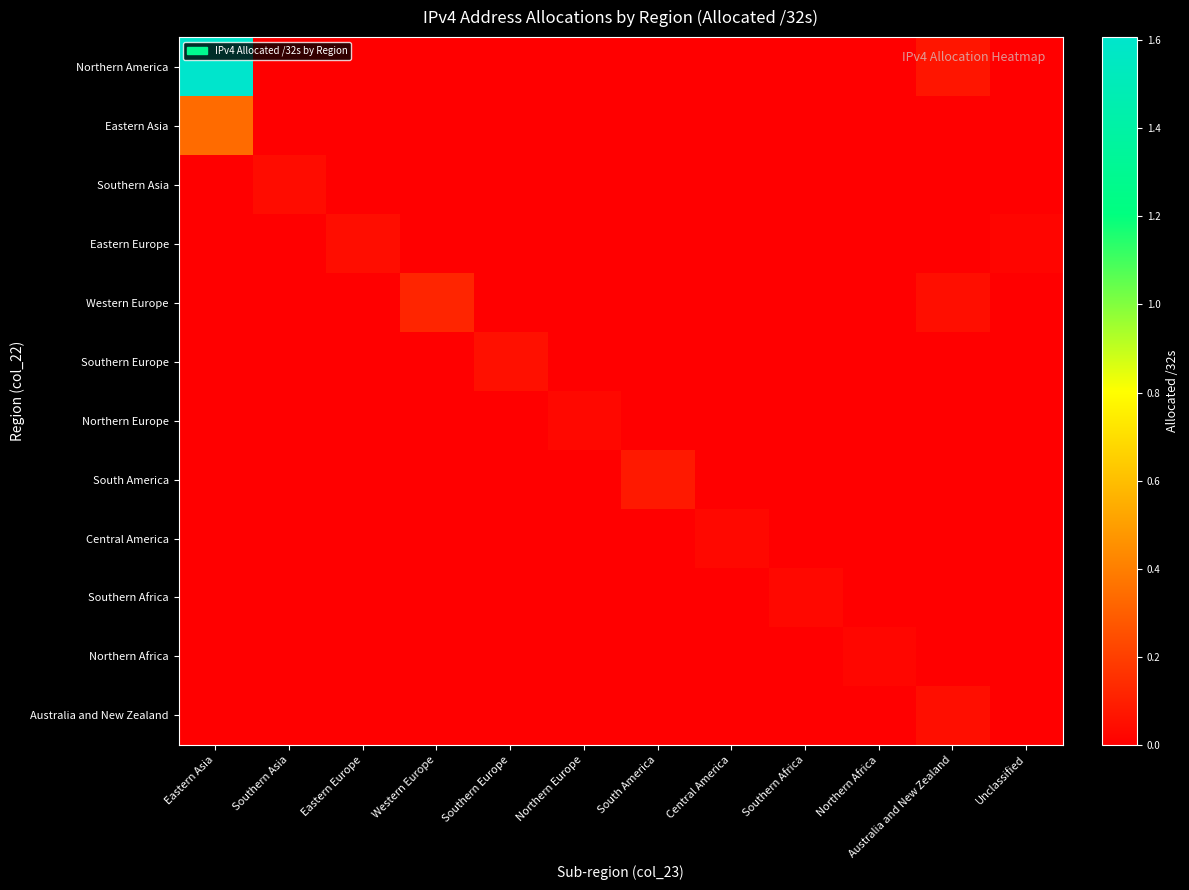

Reading left to right, extract all data points from this chart.

Northern America: Eastern Asia=1606644992	Southern Asia=0	Eastern Europe=0	Western Europe=0	Southern Europe=0	Northern Europe=0	South America=0	Central America=0	Southern Africa=0	Northern Africa=0	Australia and New Zealand=70278400	Unclassified=0
Eastern Asia: Eastern Asia=340346112	Southern Asia=0	Eastern Europe=0	Western Europe=0	Southern Europe=0	Northern Europe=0	South America=0	Central America=0	Southern Africa=0	Northern Africa=0	Australia and New Zealand=0	Unclassified=0
Southern Asia: Eastern Asia=0	Southern Asia=41707776	Eastern Europe=0	Western Europe=0	Southern Europe=0	Northern Europe=0	South America=0	Central America=0	Southern Africa=0	Northern Africa=0	Australia and New Zealand=0	Unclassified=0
Eastern Europe: Eastern Asia=0	Southern Asia=0	Eastern Europe=45287552	Western Europe=0	Southern Europe=0	Northern Europe=0	South America=0	Central America=0	Southern Africa=0	Northern Africa=0	Australia and New Zealand=0	Unclassified=20982088
Western Europe: Eastern Asia=0	Southern Asia=0	Eastern Europe=0	Western Europe=121639808	Southern Europe=0	Northern Europe=0	South America=0	Central America=0	Southern Africa=0	Northern Africa=0	Australia and New Zealand=48187624	Unclassified=0
Southern Europe: Eastern Asia=0	Southern Asia=0	Eastern Europe=0	Western Europe=0	Southern Europe=54305856	Northern Europe=0	South America=0	Central America=0	Southern Africa=0	Northern Africa=0	Australia and New Zealand=0	Unclassified=0
Northern Europe: Eastern Asia=0	Southern Asia=0	Eastern Europe=0	Western Europe=0	Southern Europe=0	Northern Europe=30218856	South America=0	Central America=0	Southern Africa=0	Northern Africa=0	Australia and New Zealand=0	Unclassified=0
South America: Eastern Asia=0	Southern Asia=0	Eastern Europe=0	Western Europe=0	Southern Europe=0	Northern Europe=0	South America=84497920	Central America=0	Southern Africa=0	Northern Africa=0	Australia and New Zealand=0	Unclassified=0
Central America: Eastern Asia=0	Southern Asia=0	Eastern Europe=0	Western Europe=0	Southern Europe=0	Northern Europe=0	South America=0	Central America=28879360	Southern Africa=0	Northern Africa=0	Australia and New Zealand=0	Unclassified=0
Southern Africa: Eastern Asia=0	Southern Asia=0	Eastern Europe=0	Western Europe=0	Southern Europe=0	Northern Europe=0	South America=0	Central America=0	Southern Africa=28912384	Northern Africa=0	Australia and New Zealand=0	Unclassified=0
Northern Africa: Eastern Asia=0	Southern Asia=0	Eastern Europe=0	Western Europe=0	Southern Europe=0	Northern Europe=0	South America=0	Central America=0	Southern Africa=0	Northern Africa=22823424	Australia and New Zealand=0	Unclassified=0
Australia and New Zealand: Eastern Asia=0	Southern Asia=0	Eastern Europe=0	Western Europe=0	Southern Europe=0	Northern Europe=0	South America=0	Central America=0	Southern Africa=0	Northern Africa=0	Australia and New Zealand=48342784	Unclassified=0